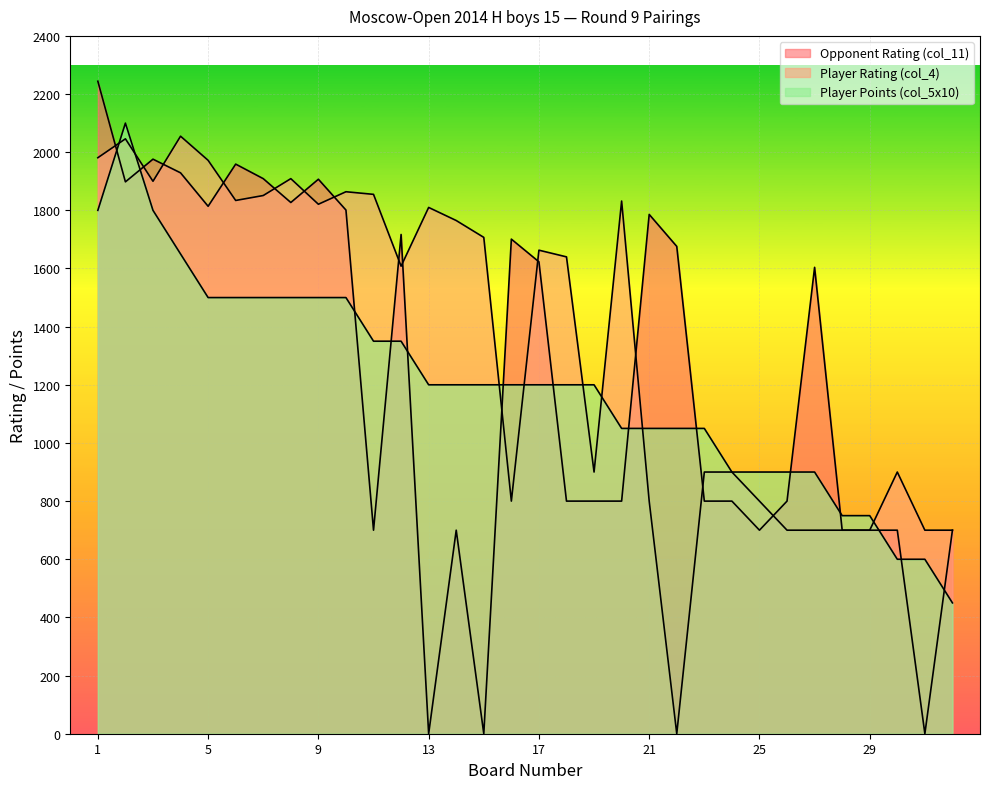

Reading left to right, what are all the values shown in this chart?

Opponent Rating (col_11): 2244	1898	1976	1929	1814	1959	1909	1827	1907	1801	700	1717	0	700	0	1701	1623	800	800	800	1786	1676	800	800	700	800	1604	700	700	700	0	700
Player Rating (col_4): 1981	2046	1900	2055	1972	1834	1851	1909	1821	1864	1855	1608	1810	1765	1707	800	1663	1640	900	1832	800	0	900	900	800	700	700	700	700	900	700	700
Player Points (col_5x10): 1800	2100	1800	1650	1500	1500	1500	1500	1500	1500	1350	1350	1200	1200	1200	1200	1200	1200	1200	1050	1050	1050	1050	900	900	900	900	750	750	600	600	450